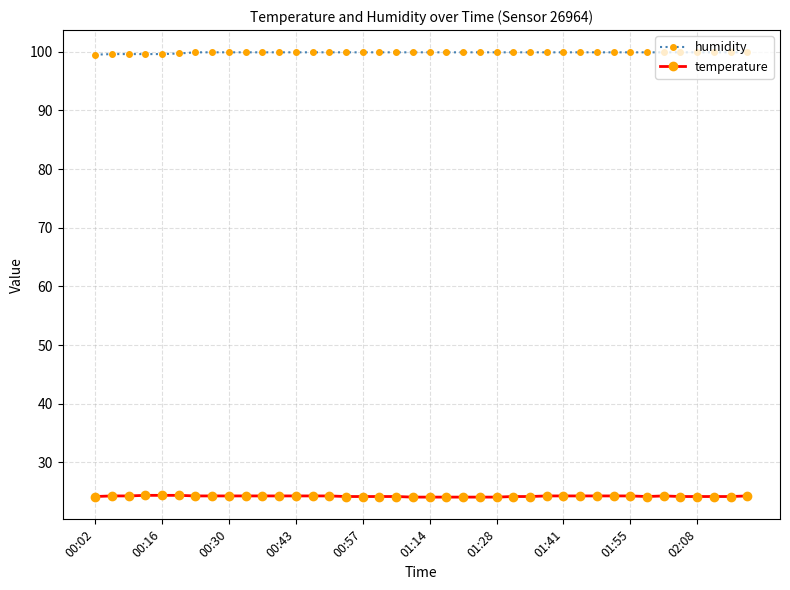

List the series in order of their overall mean, highest first.

humidity, temperature